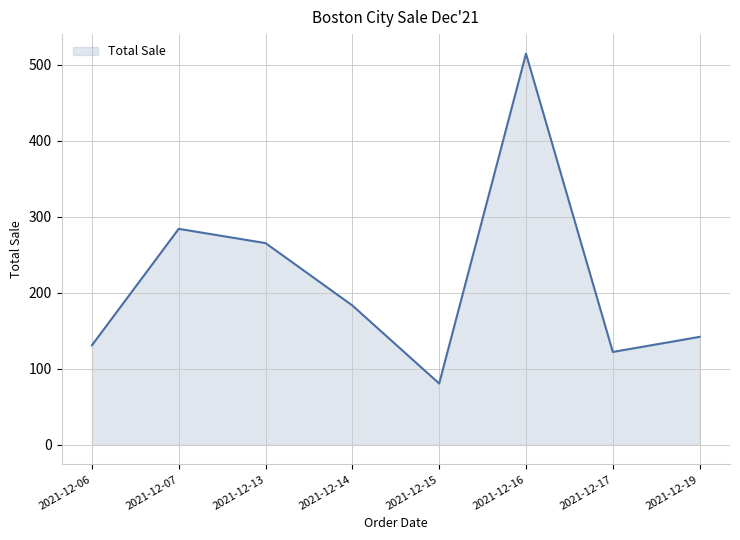

At which label does the data first exceed 183?

2021-12-07